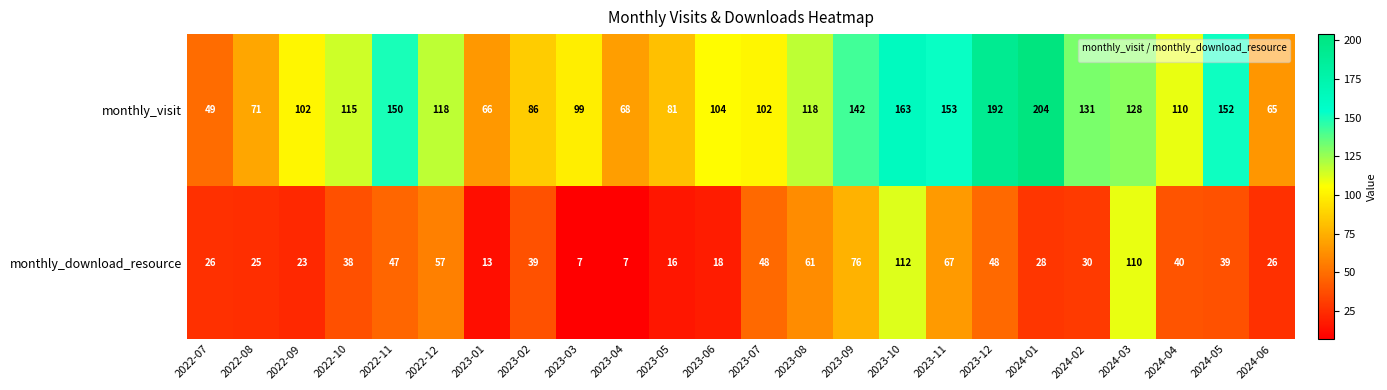

At how many categories does at least one series exceed 168?

2